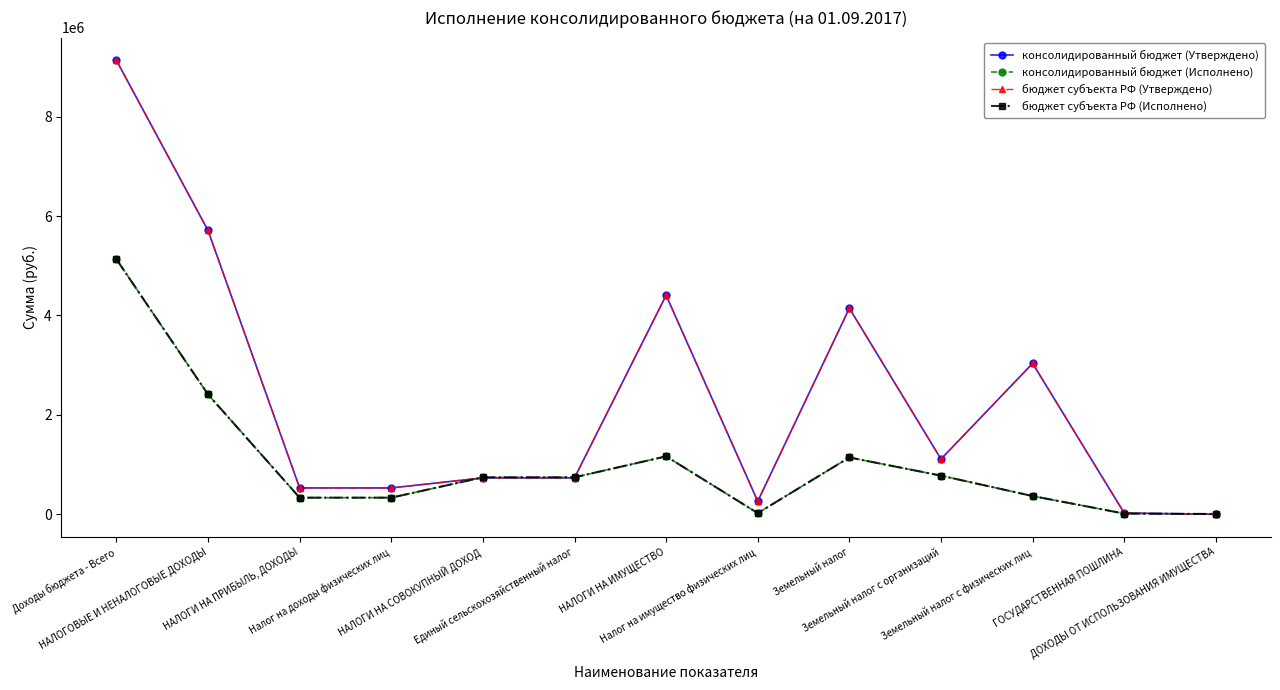

At which category is the sum across all series the highest?

Доходы бюджета - Всего